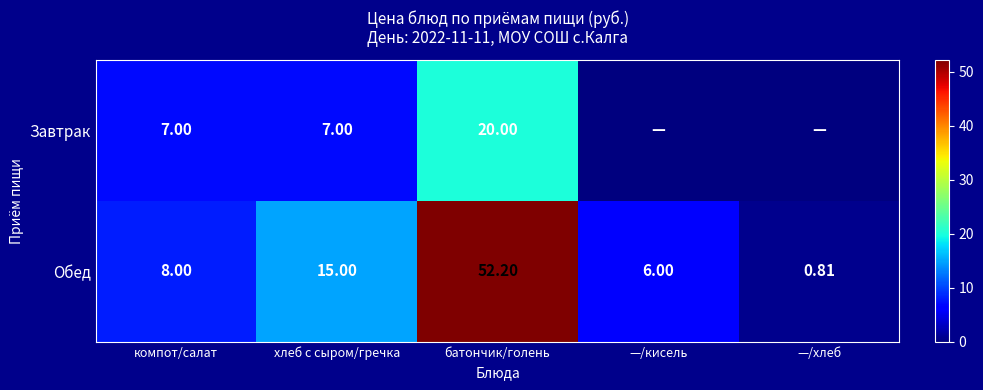

At which category is the sum across all series the highest?

батончик/голень